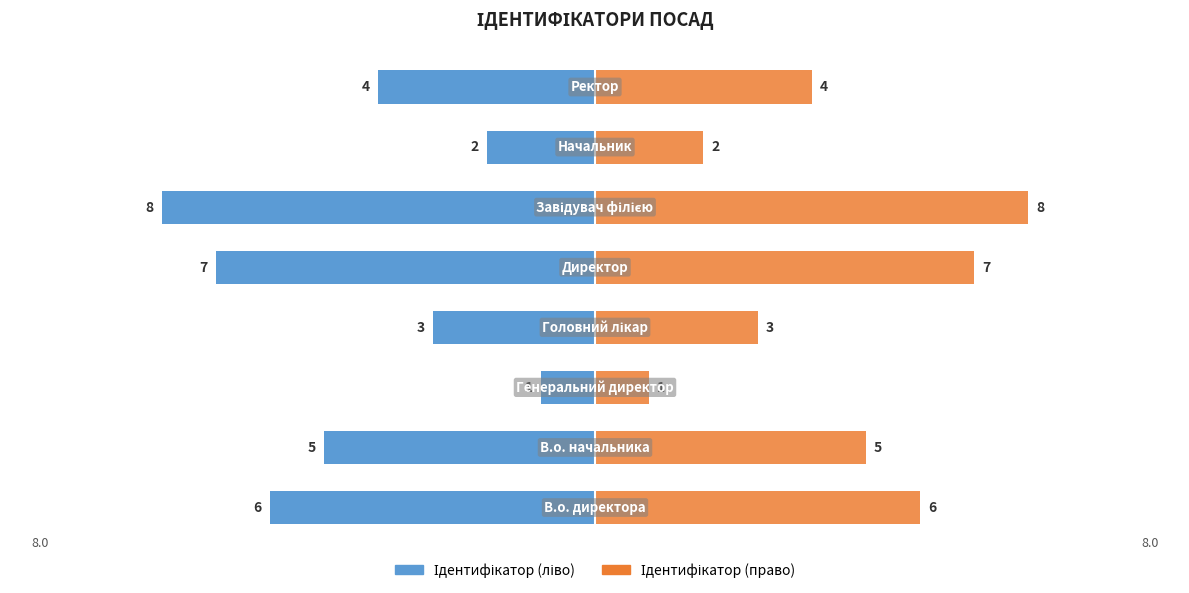

What is the value of the Ідентифікатор (ліво) bar at the 6th from the left?

-8